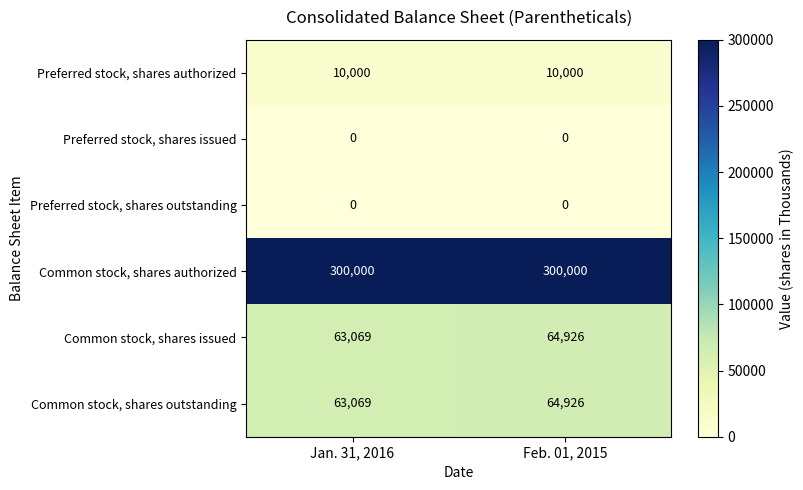

What is the difference between the highest and lowest values at Feb. 01, 2015?

300000